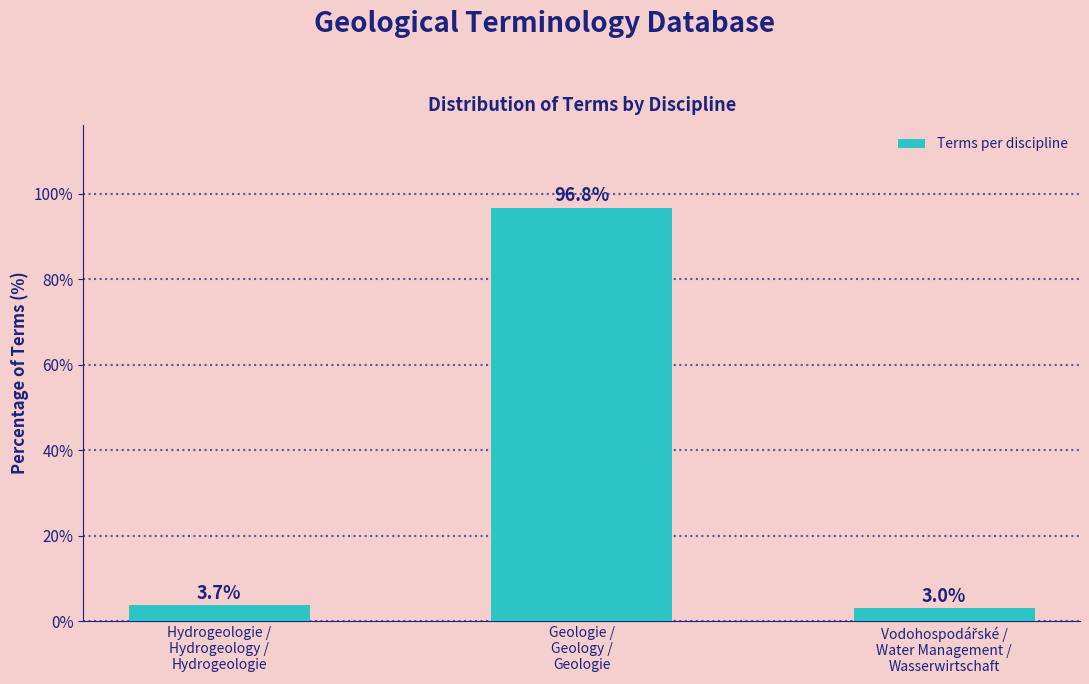

Reading right to left, extract all data points from this chart.

3.0	96.8	3.7